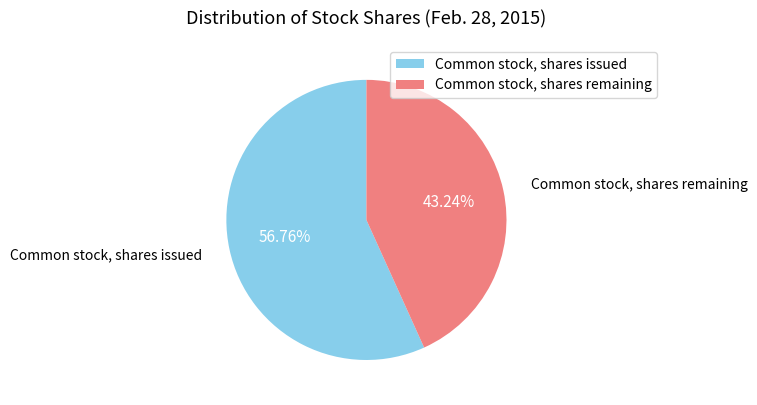

Does any single category account for the majority?

Yes